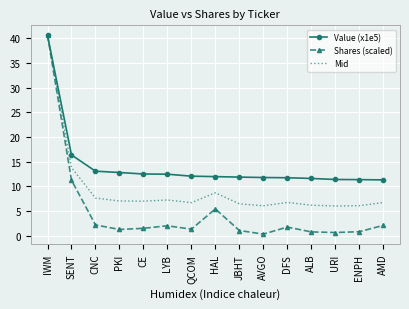

What position from the right is CNC?

13